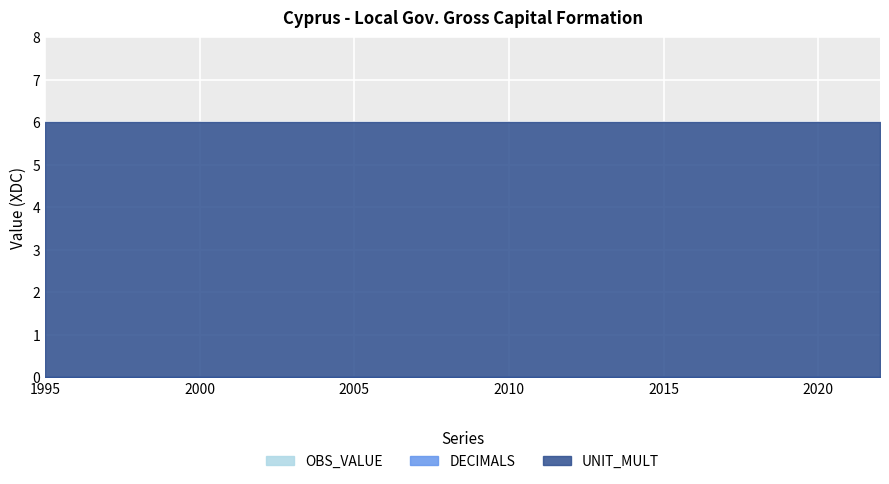

What is the highest value of the UNIT_MULT series?

6